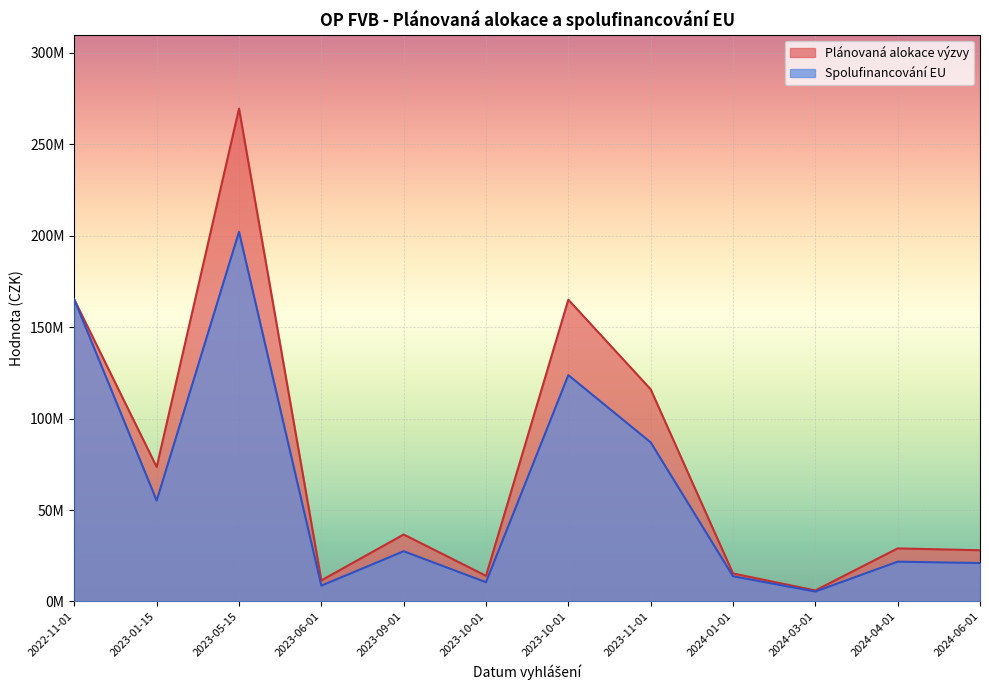

At which category is the sum across all series the highest?

2023-05-15